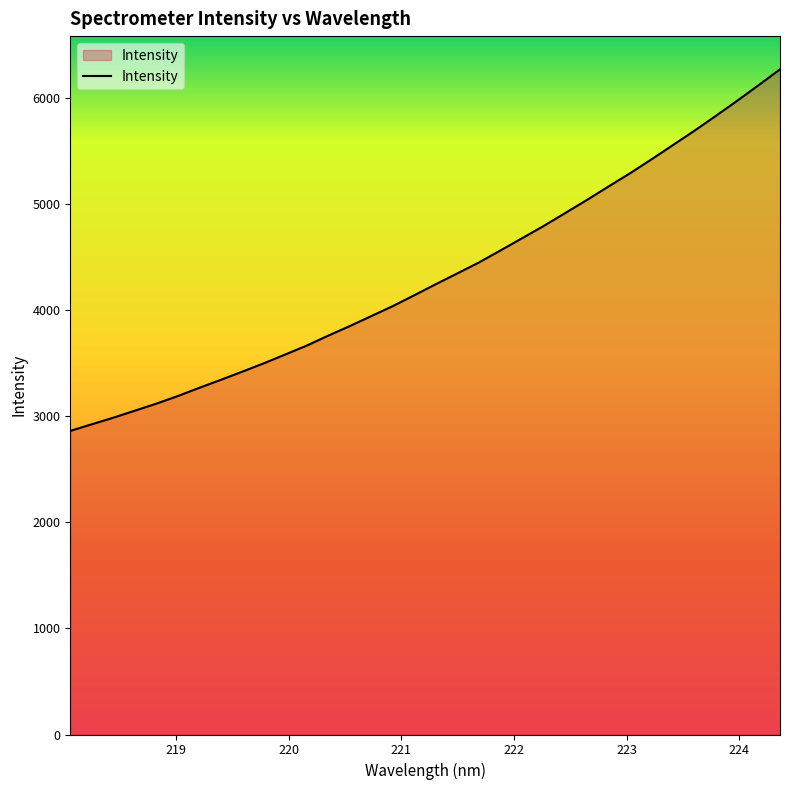

What is the minimum value shown in the chart?

2861.7